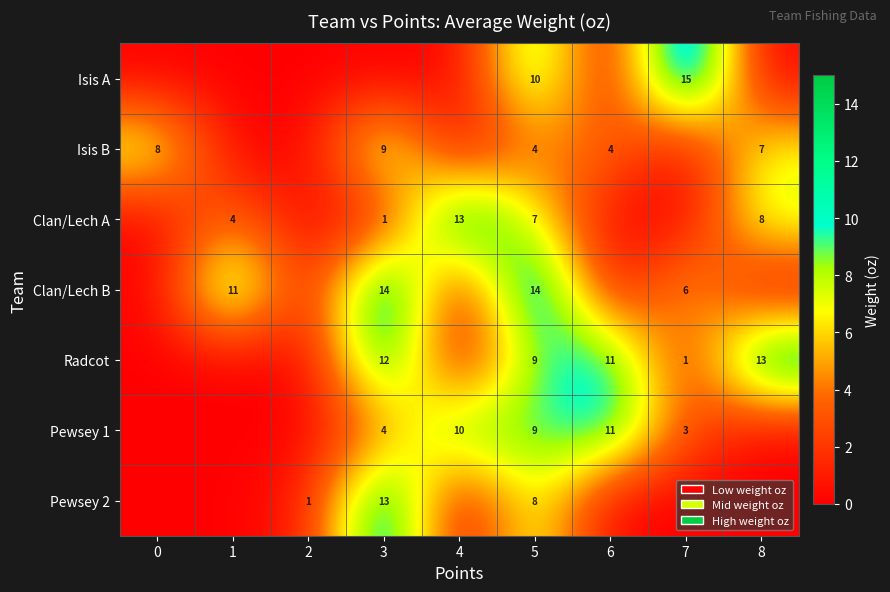

What is the difference between the Clan/Lech B values at 5 and 1?

3